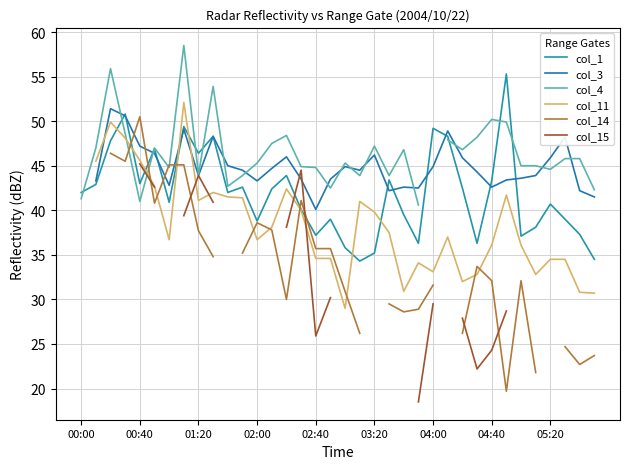

At how many categories does at least one series exceed 53?

4